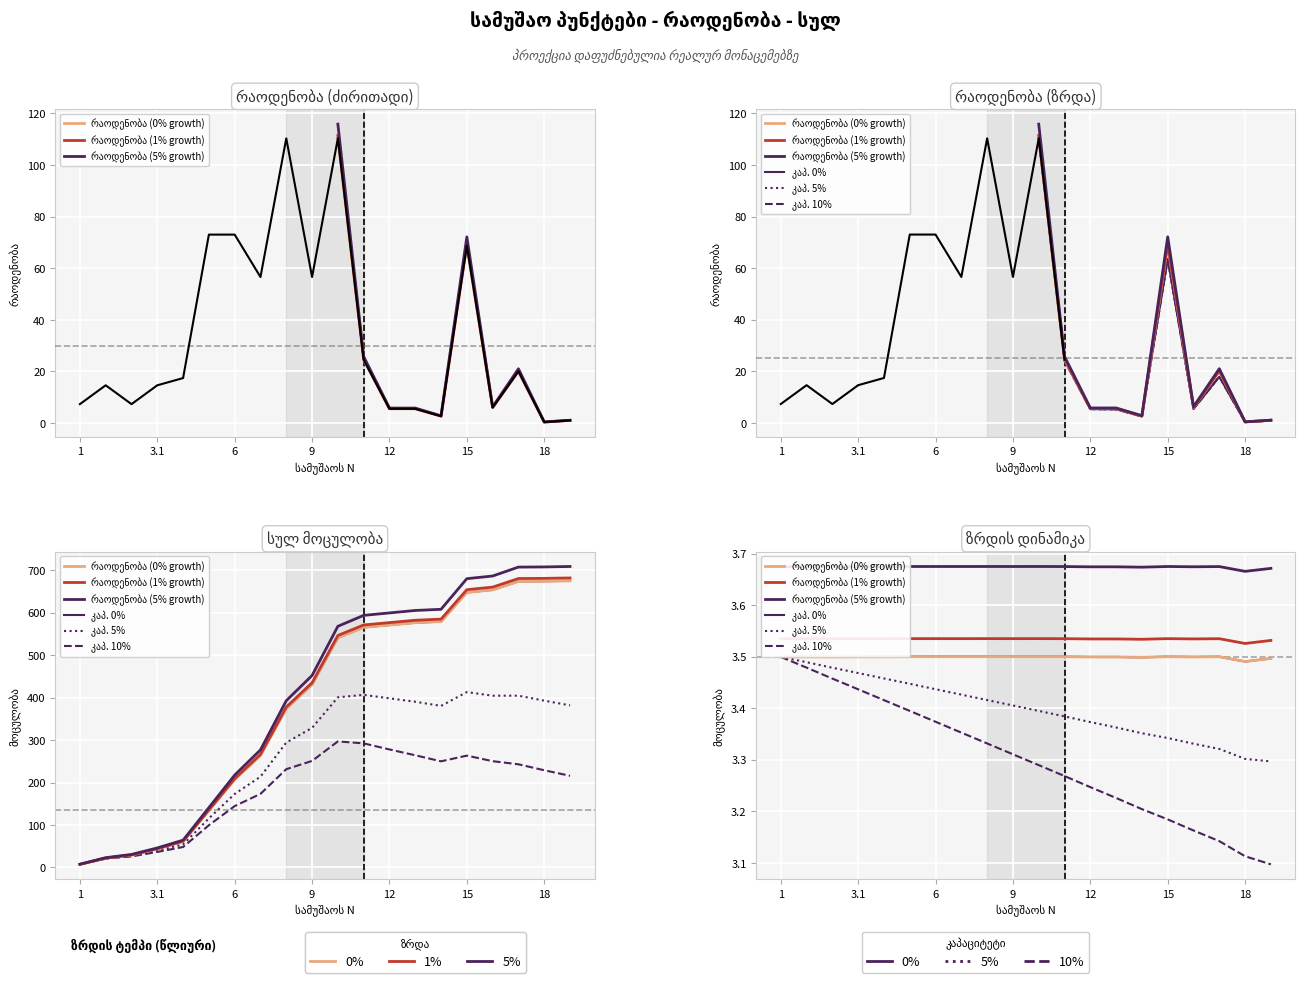

The value of კაპ. 0% at 3.1 is 0.7. True or false?

False